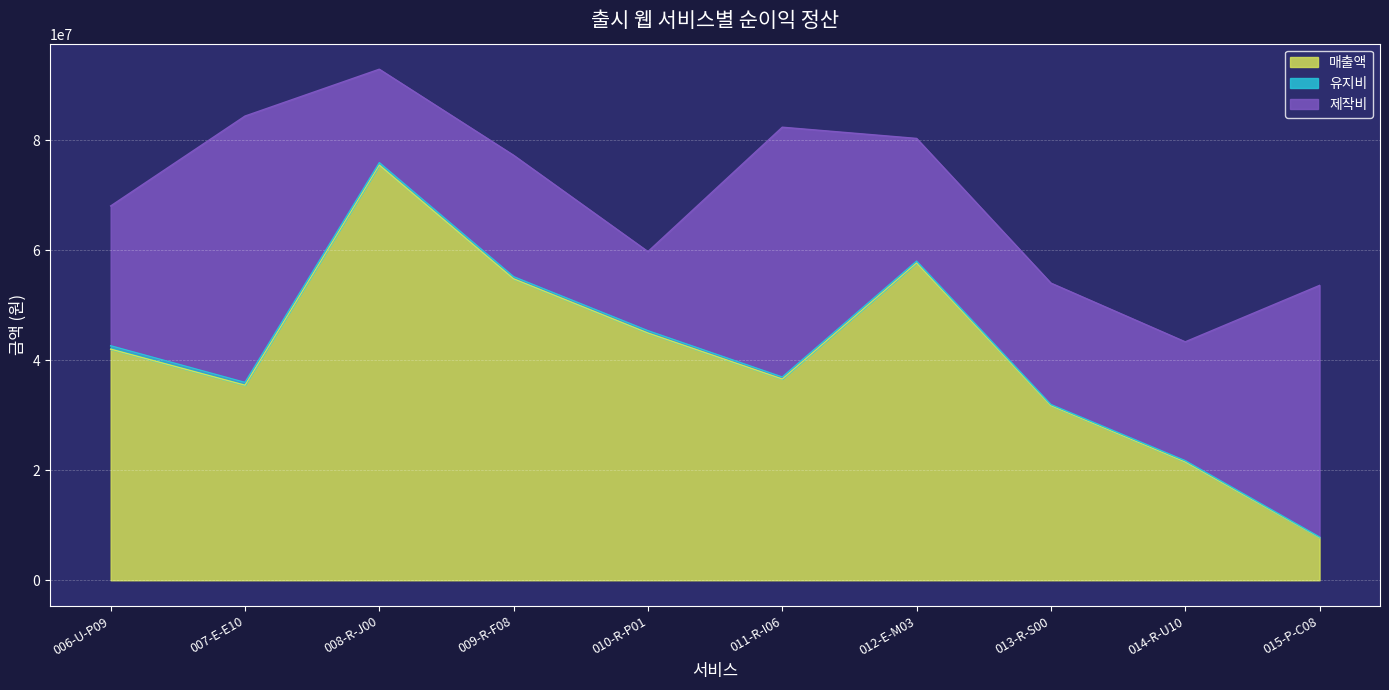

Does the chart display data point markers on the line(s)?

No